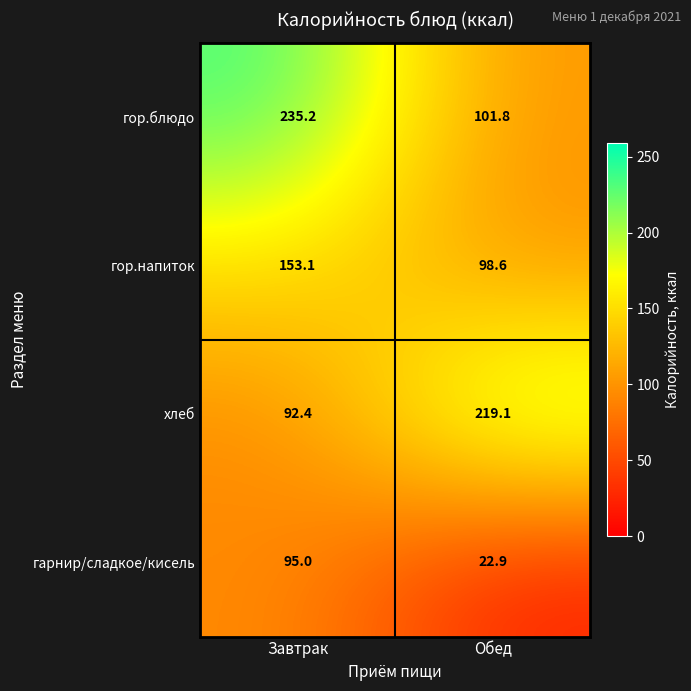

Reading left to right, list all the values displayed in this chart.

гор.блюдо: Завтрак=235.2	Обед=101.8
гор.напиток: Завтрак=153.1	Обед=98.6
хлеб: Завтрак=92.4	Обед=219.1
гарнир/сладкое/кисель: Завтрак=95.0	Обед=22.9